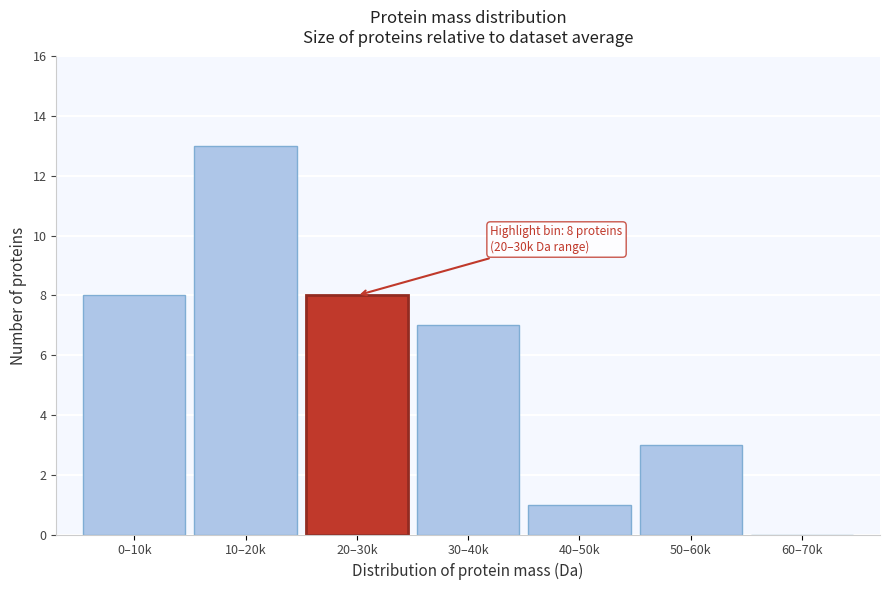

Reading left to right, what are all the values shown in this chart?

0–10k=8	10–20k=13	20–30k=8	30–40k=7	40–50k=1	50–60k=3	60–70k=0